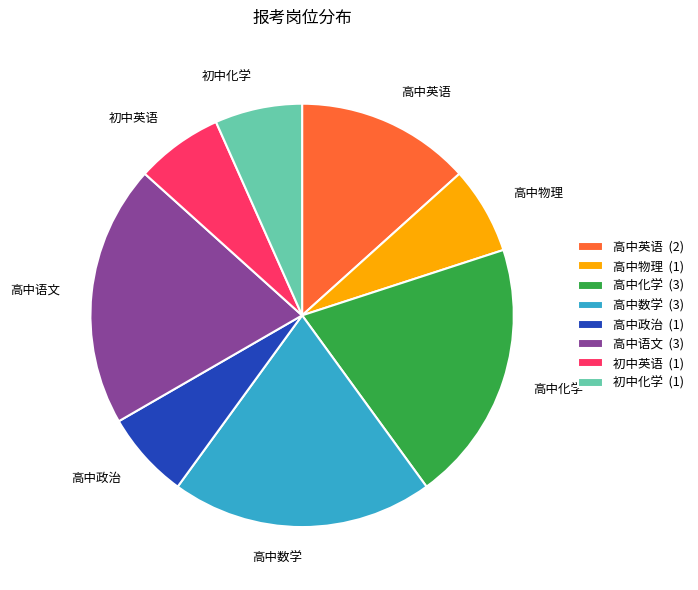

Count the number of slices in the pie.

8